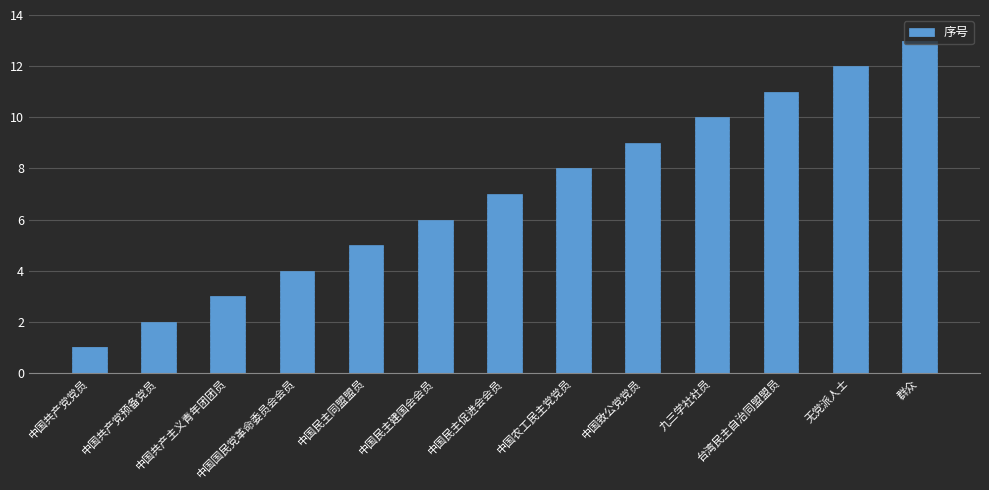

The chart shows a value of 12 at 中国民主促进会会员. True or false?

False